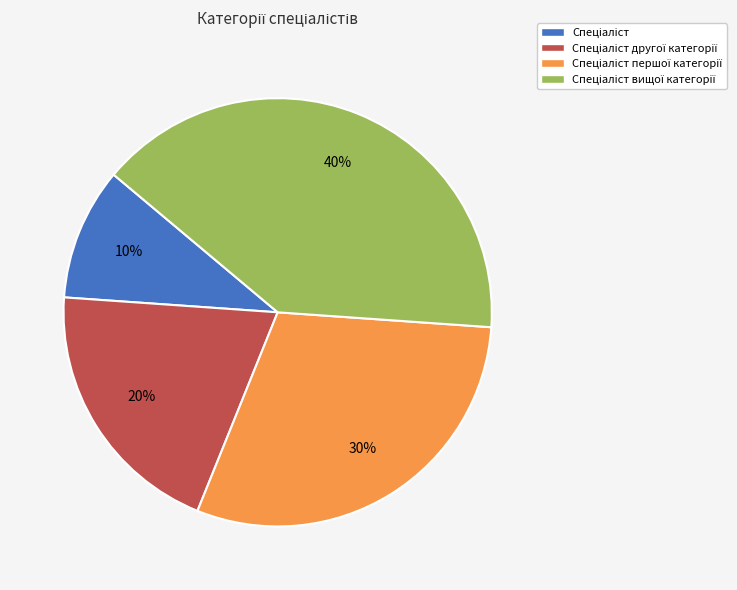

Does any single category account for the majority?

No